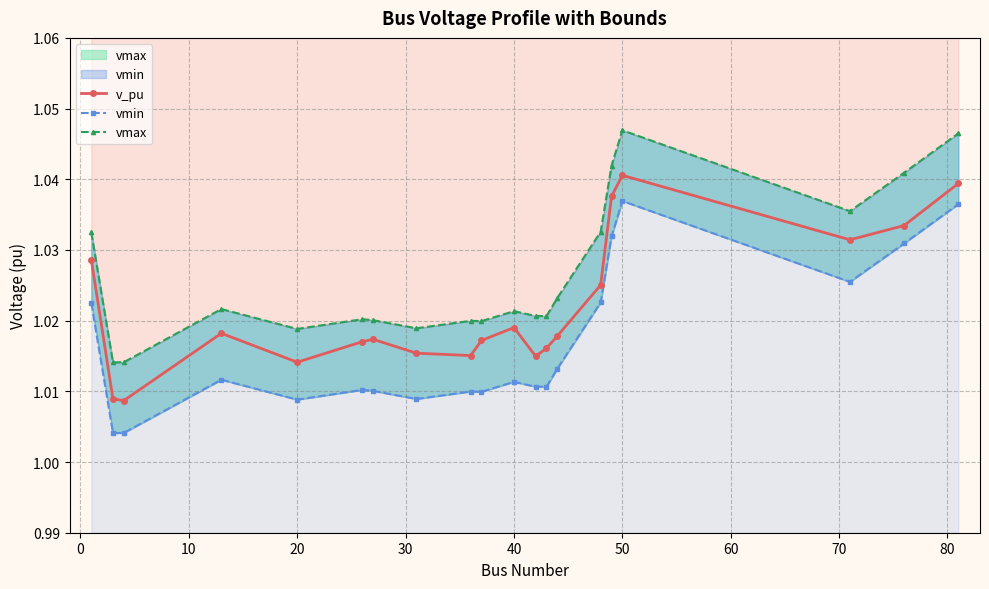

Is it true that v_pu equals 1.3 at 40?

False